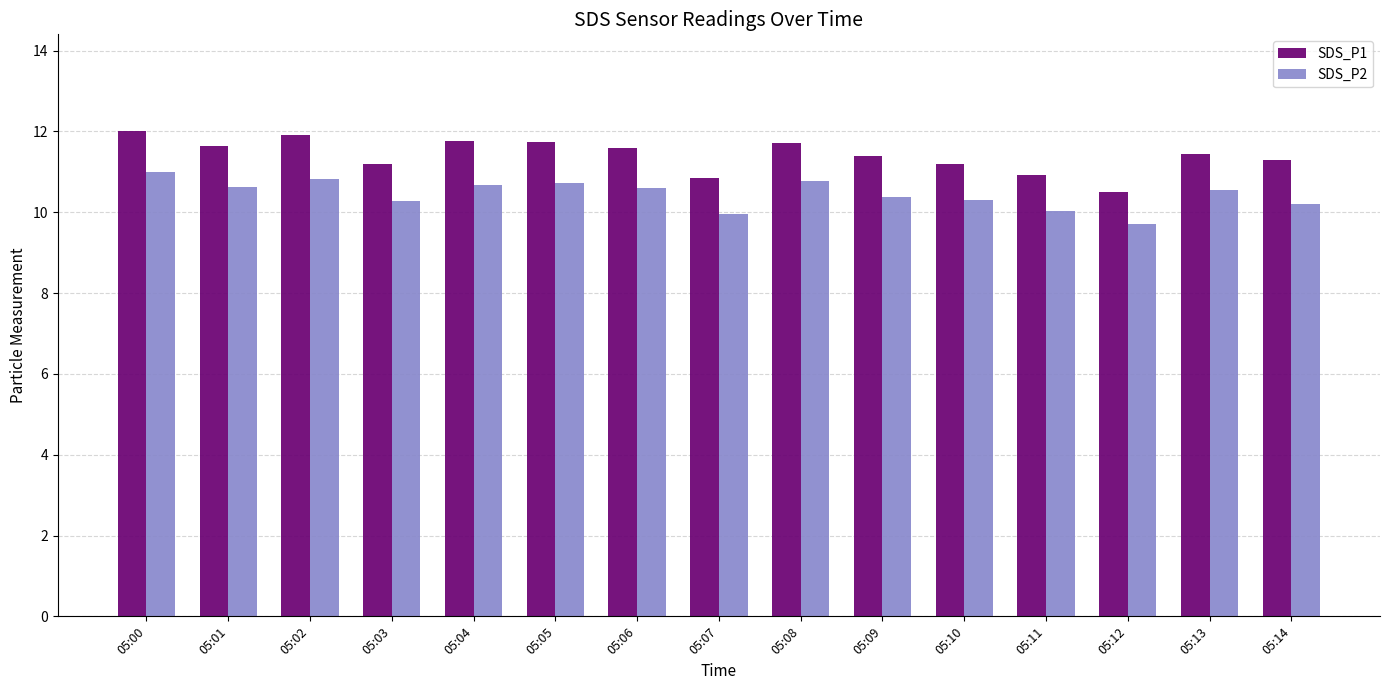

True or false: SDS_P1 has a value of 15.5 at 05:02.

False